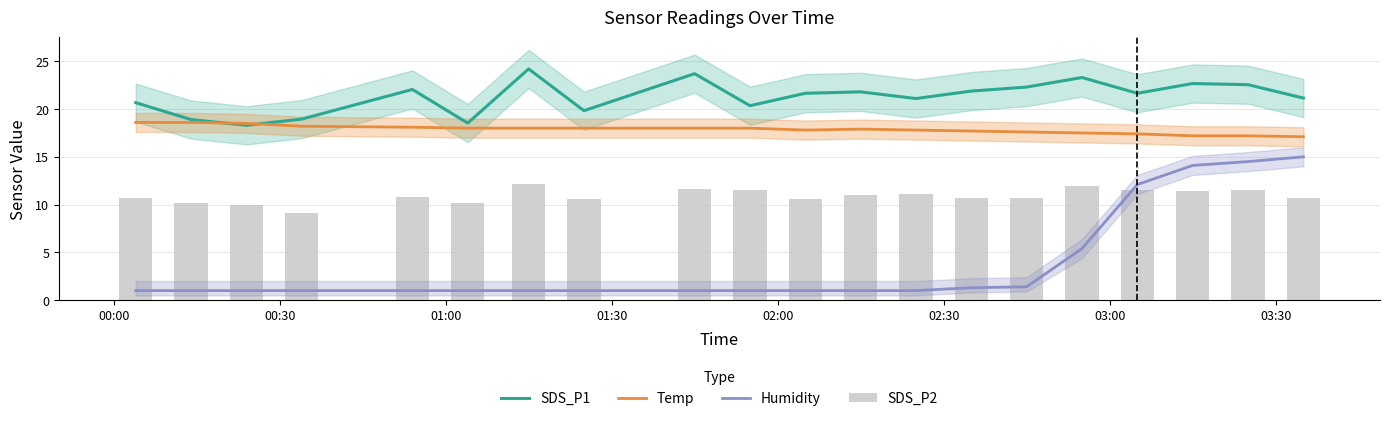

True or false: SDS_P2 has a value of 5.5 at 12.

False